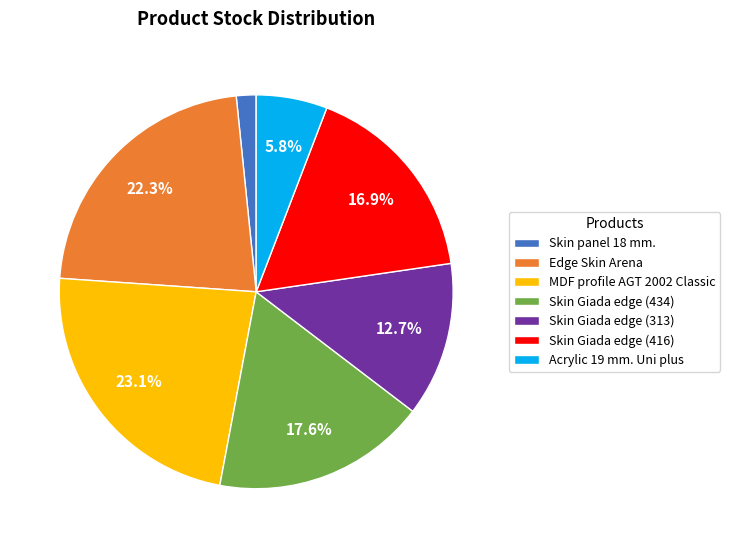

To the nearest percent, what is the combined percentage of Skin Giada edge (313) and Edge Skin Arena?

35%